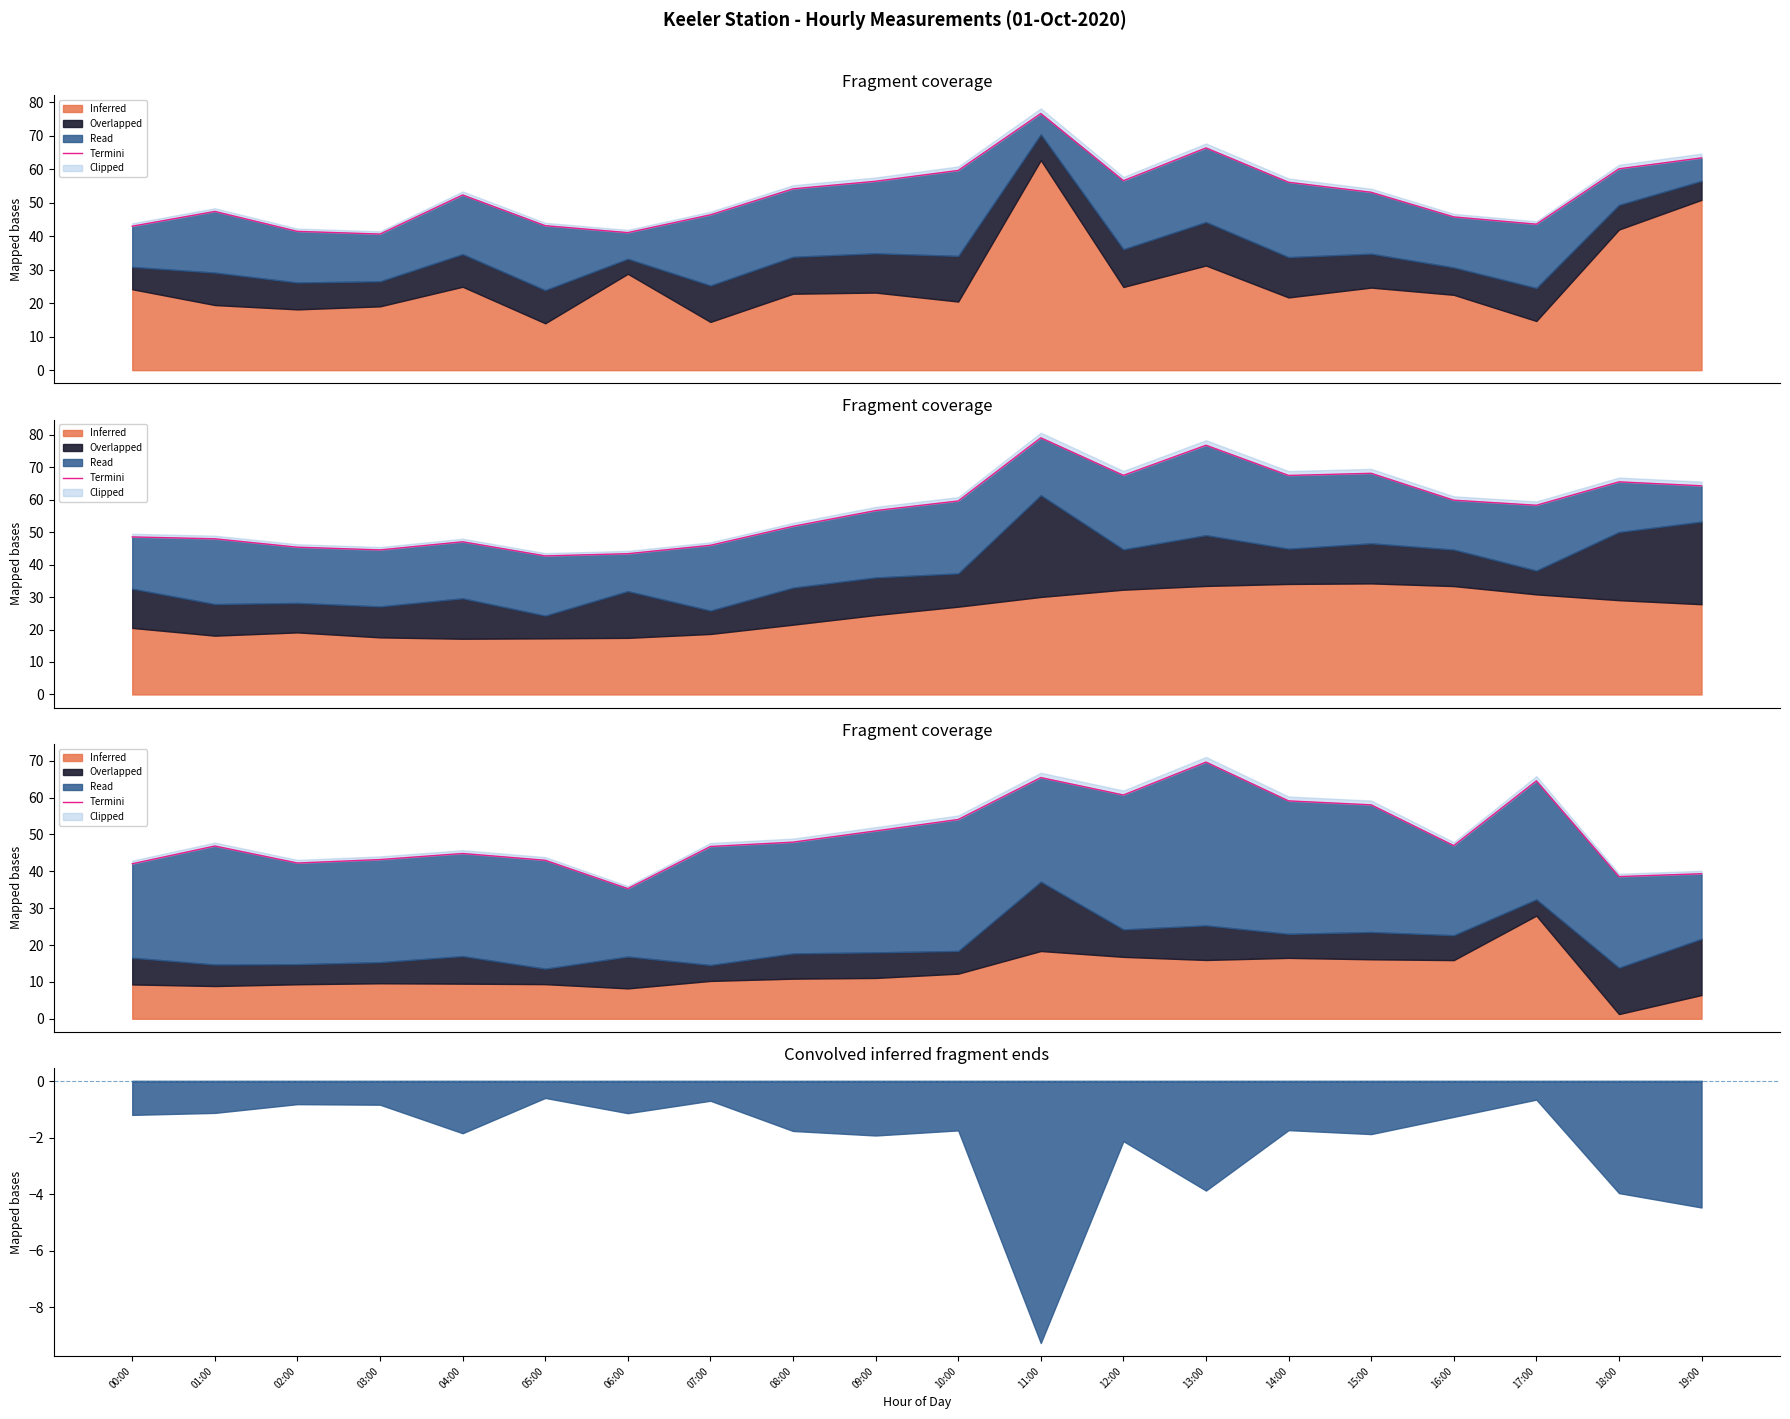

Between 12:00 and 06:00, which is larger?

12:00